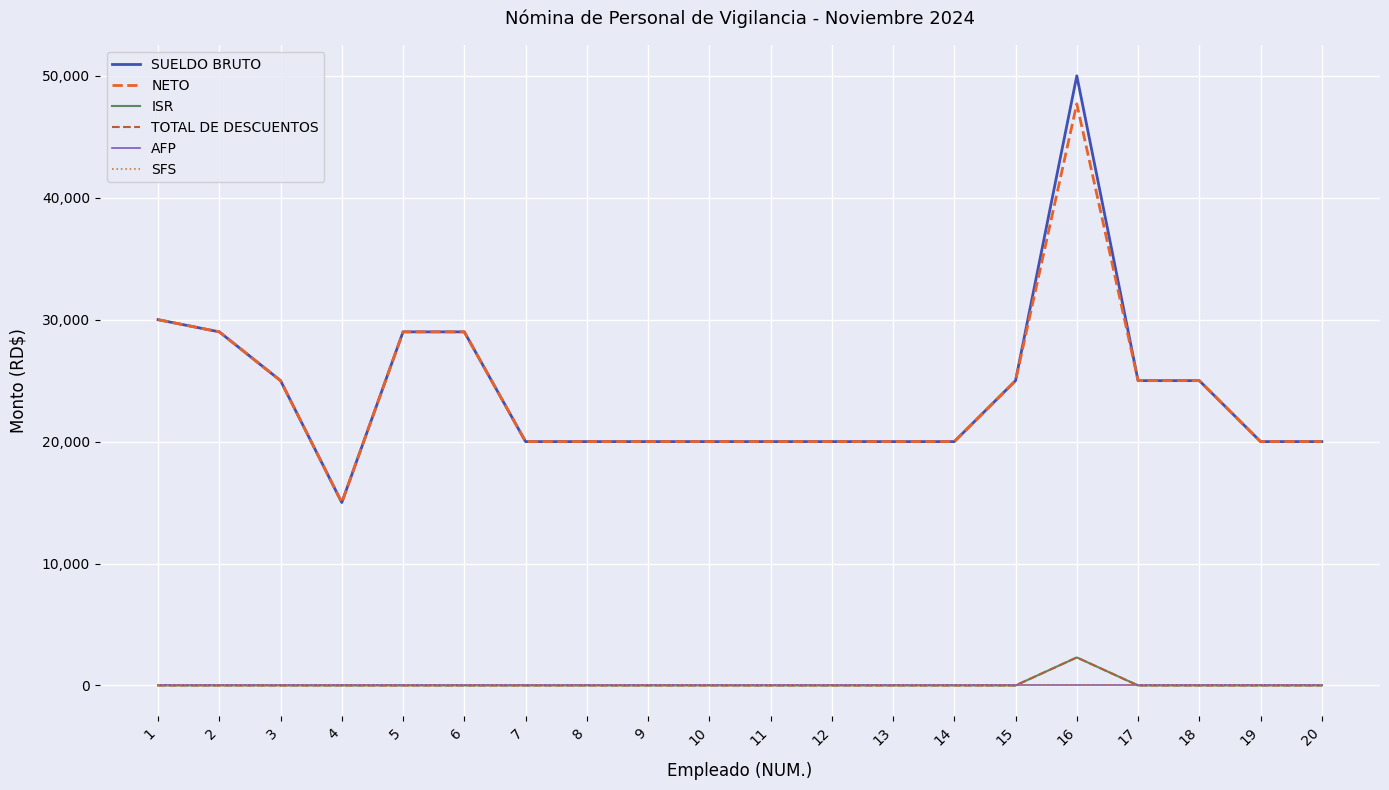

What is the value of the NETO point at the 7th from the left?

20000.0